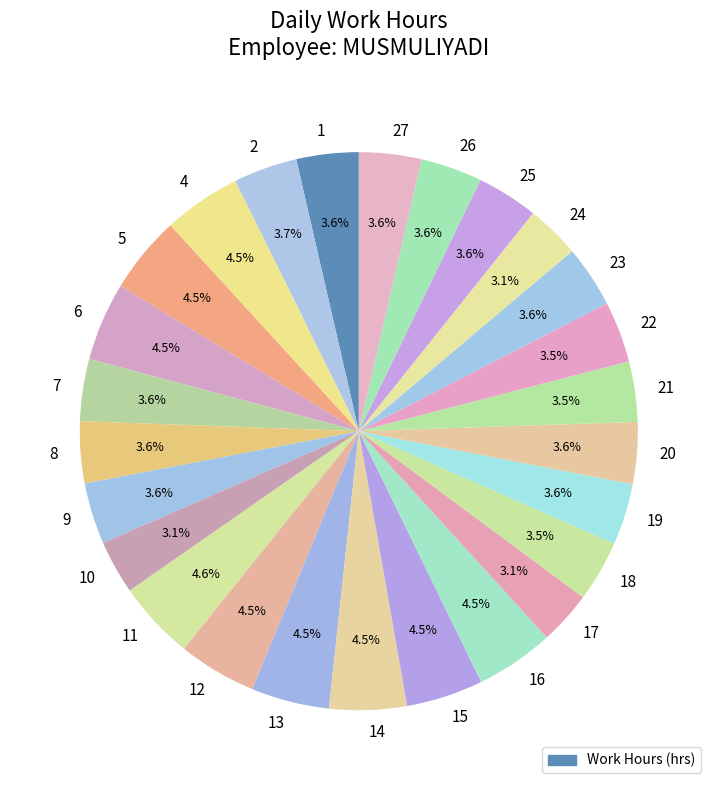

To the nearest percent, what is the difference between the largest and smallest slice percentages?

1%